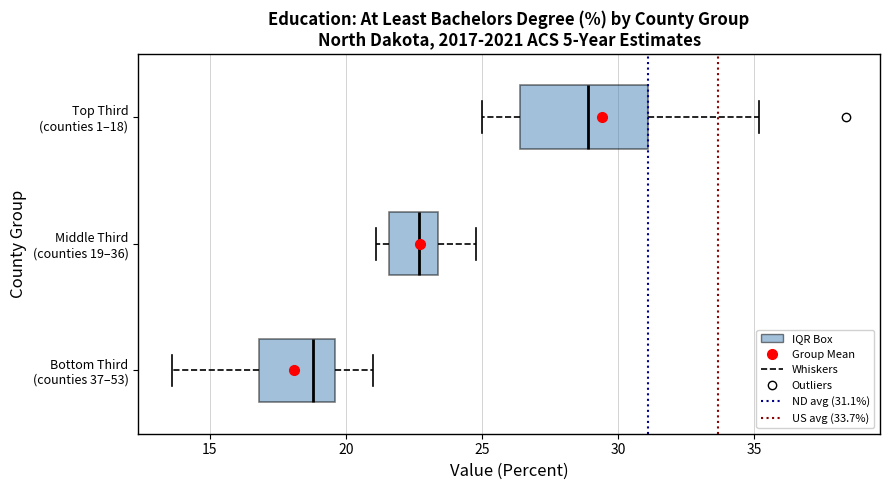

Reading bottom to top, transcribe this box plot: for each box, give where its median line is, the range the box spans, and where its two whiskers end, as read against the x-axis. The values are not printed on the chart, so give them approximately, as read against the axis.

Bottom Third (counties 37–53): median 19.0, box 17.0 to 19.5, whiskers 13.5 to 21.0
Middle Third (counties 19–36): median 22.5, box 21.5 to 23.5, whiskers 21.0 to 25.0
Top Third (counties 1–18): median 29.0, box 26.5 to 31.0, whiskers 25.0 to 35.0